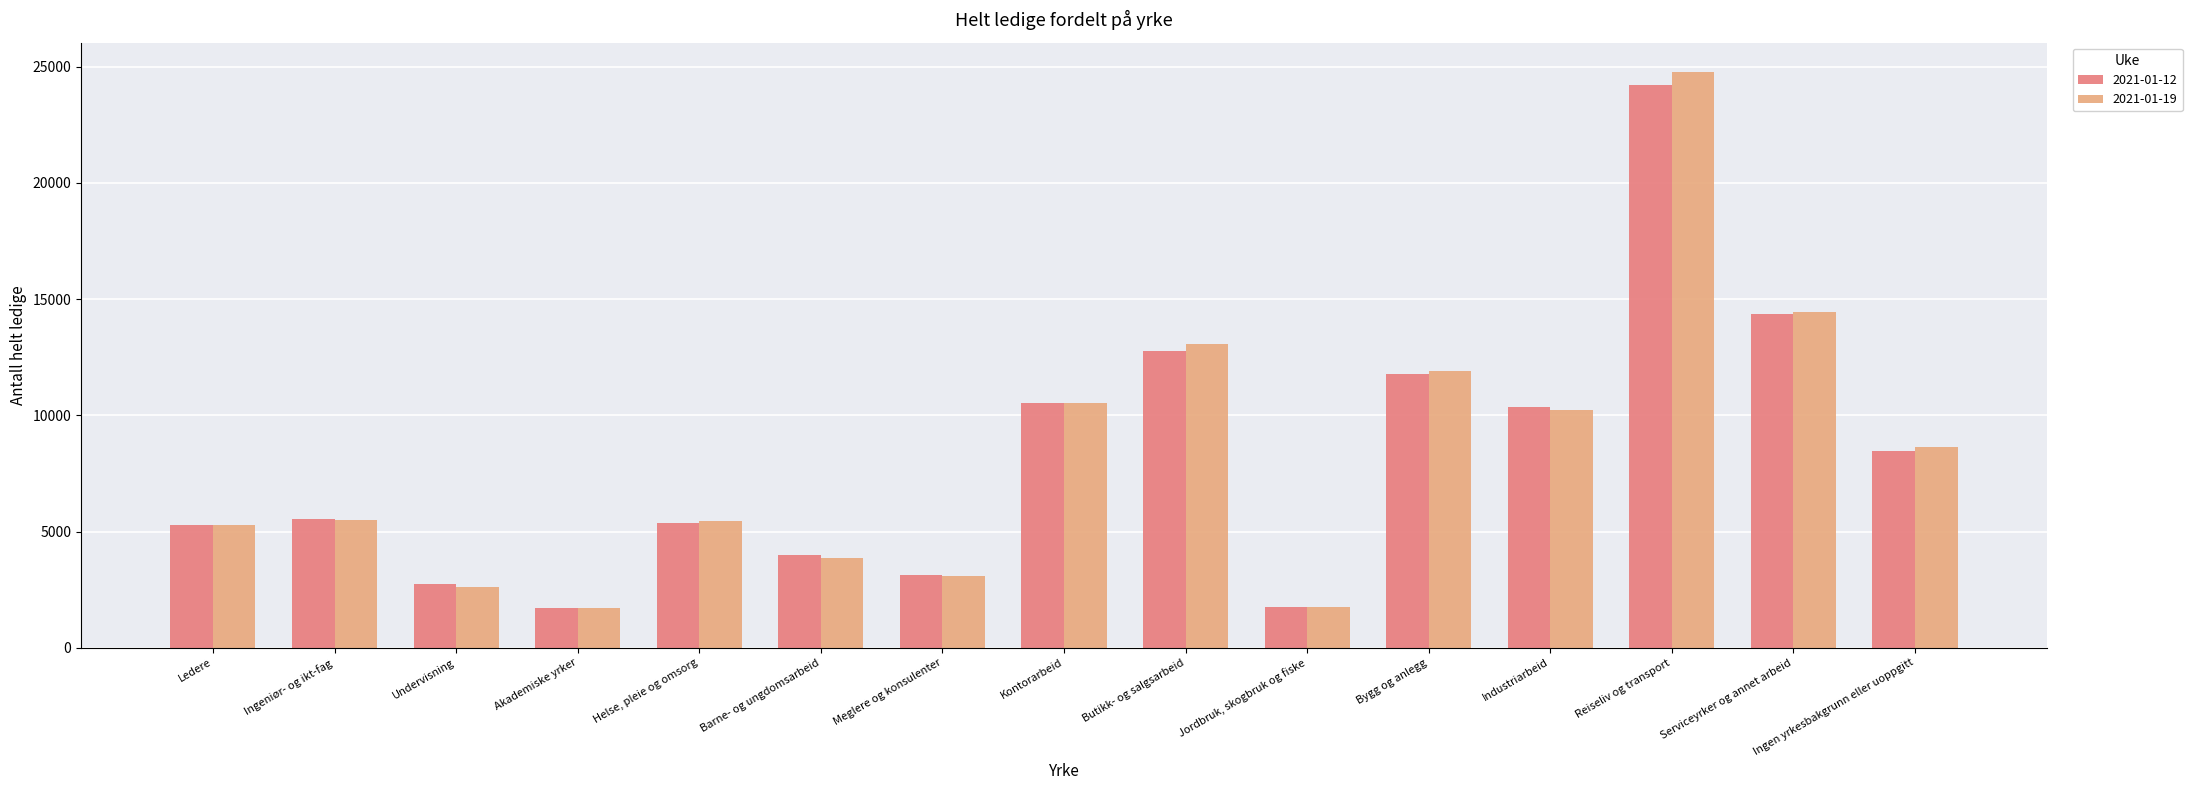

Which category has the highest value in the 2021-01-19 series?

Reiseliv og transport